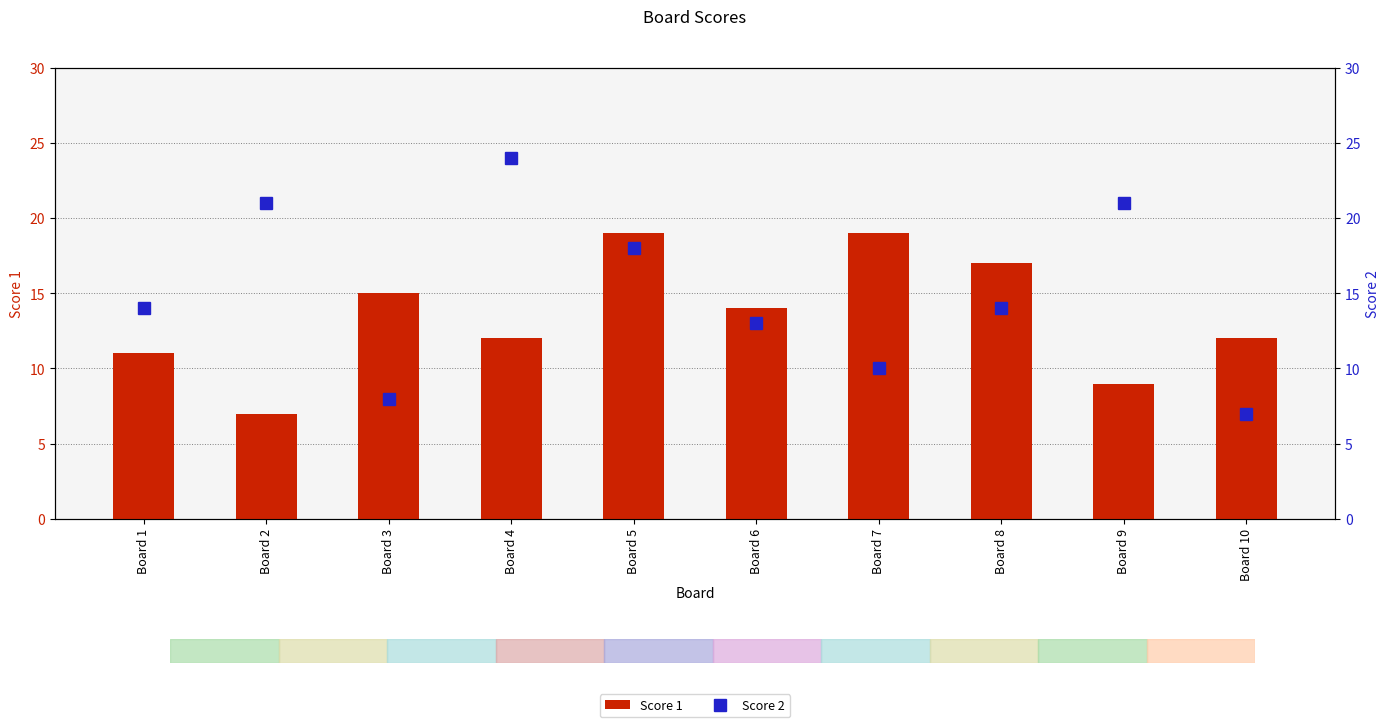

The value of Score 2 at Board 6 is 13. True or false?

True